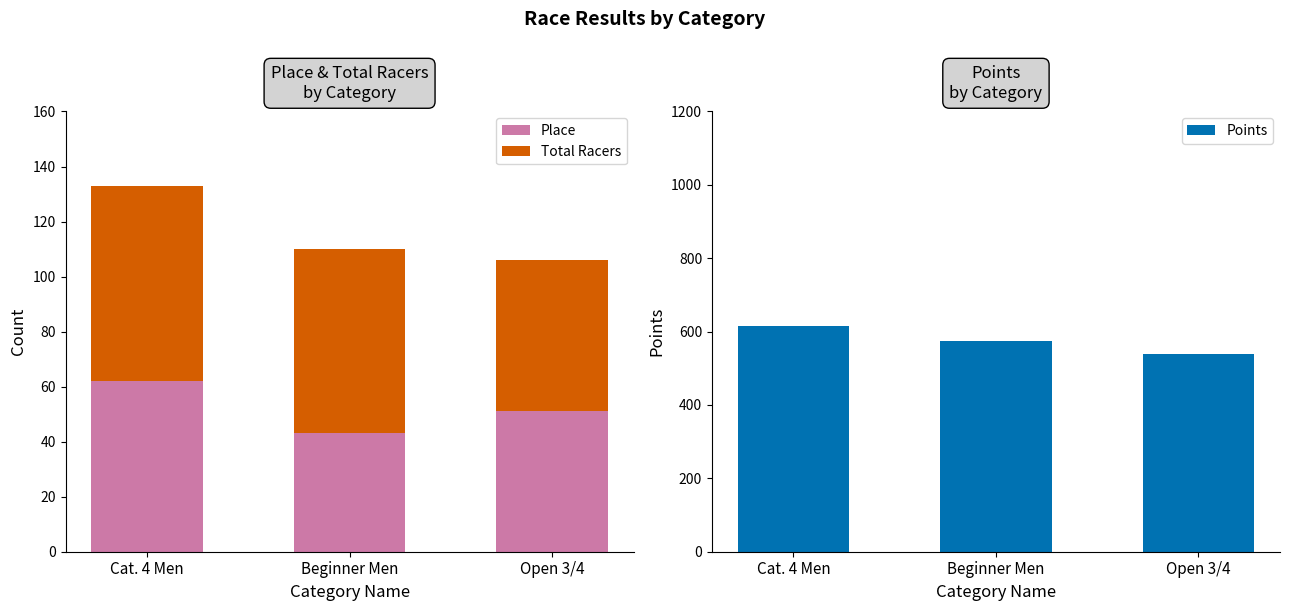

Which series has the widest spread of values?

Points